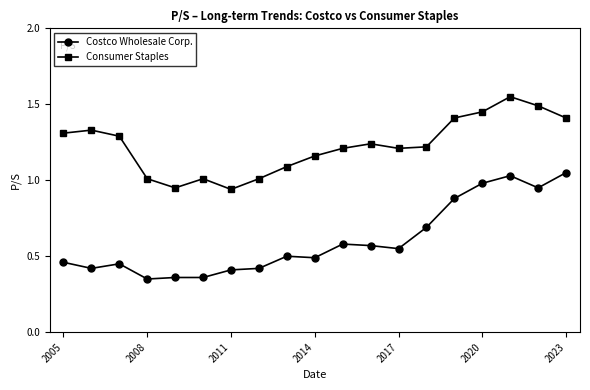

What is the difference between the maximum and minimum values in the Costco Wholesale Corp. series?

0.7